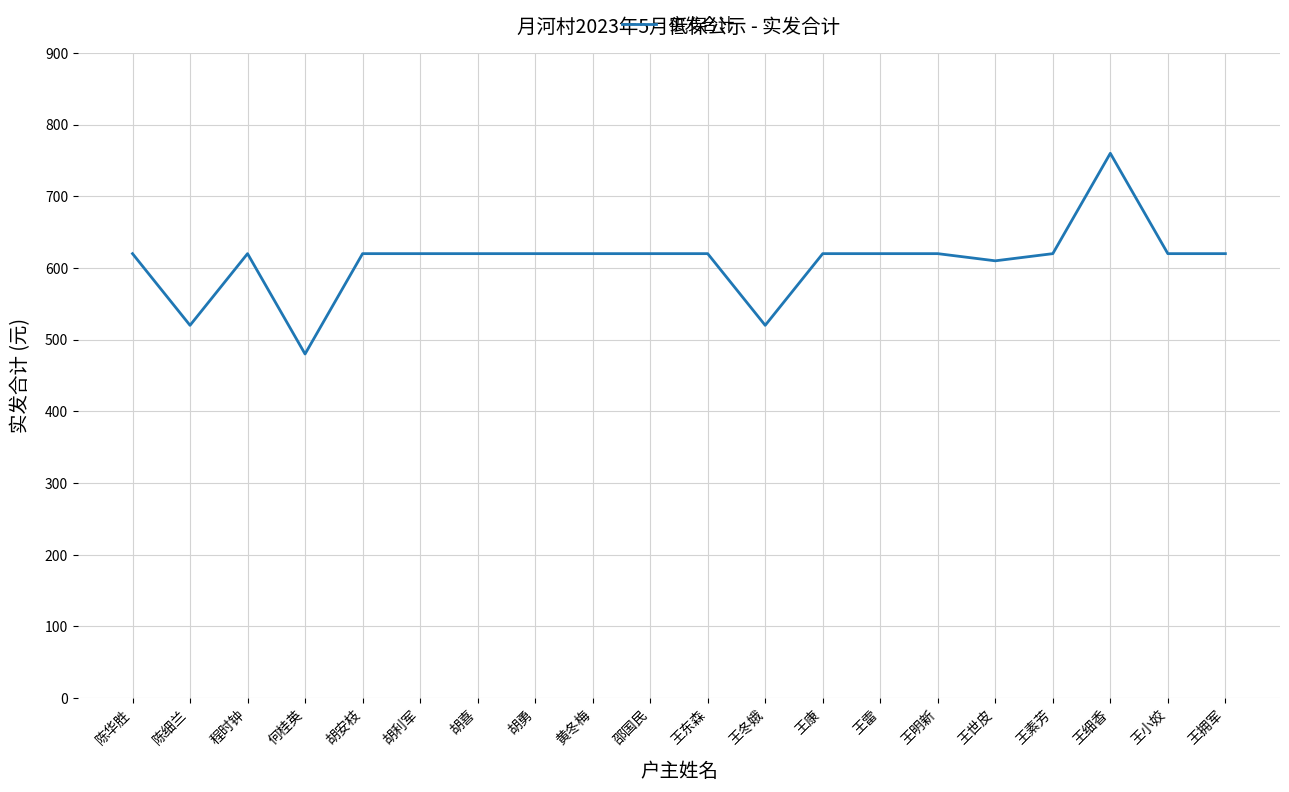

What is the difference between the values at 黄冬梅 and 何桂英?

140